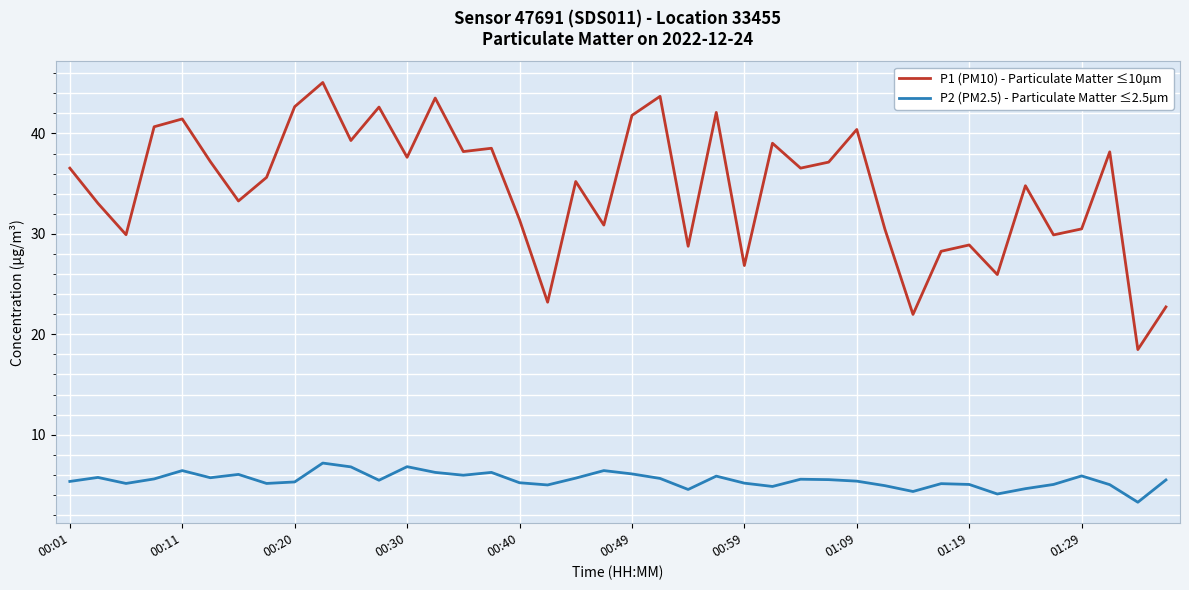

In P1 (PM10) - Particulate Matter ≤10µm, how many points are higher than both neighbors (excluding endpoints)?

13